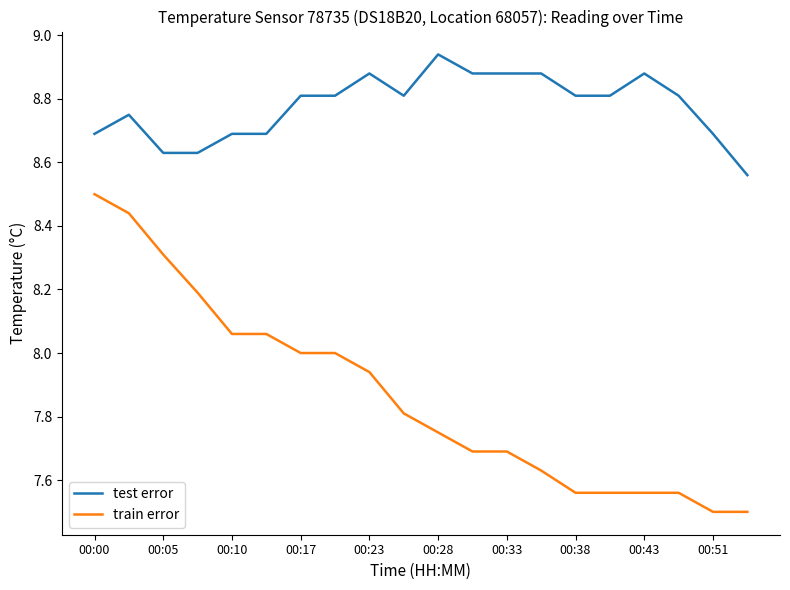

List the series in order of their overall mean, highest first.

test error, train error